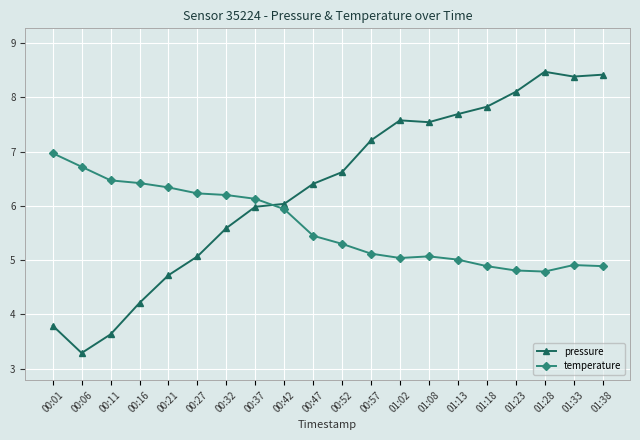

What is the difference between the second highest and second lowest values in the pressure series?

4.8